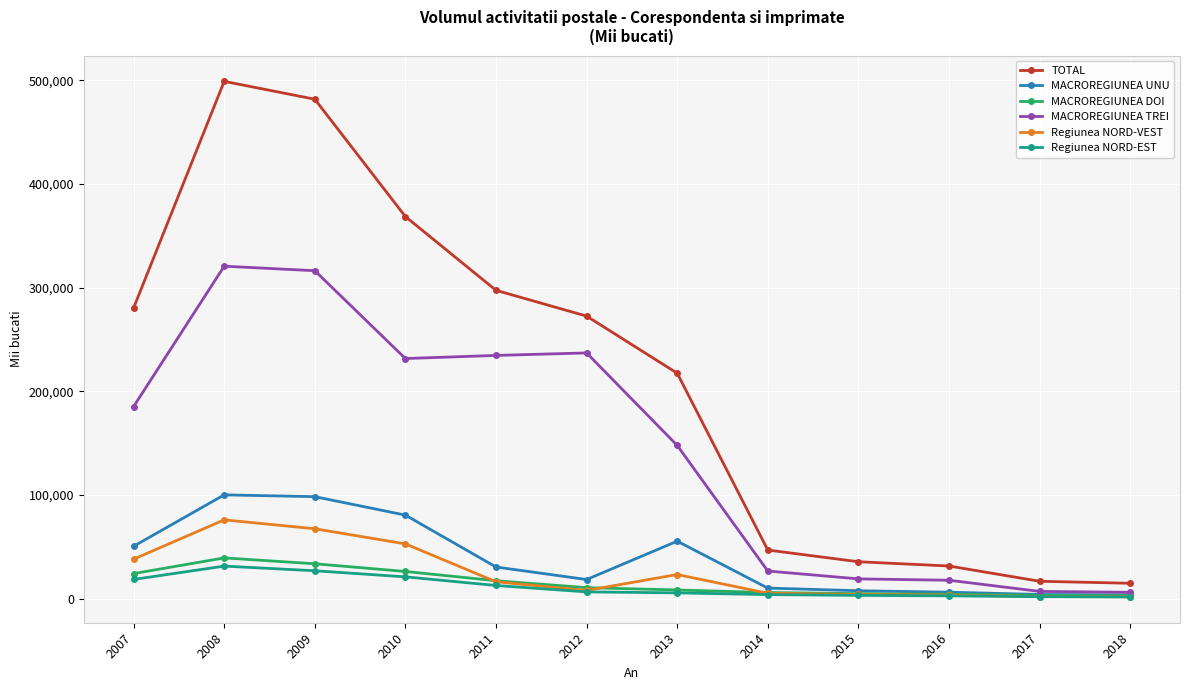

True or false: Regiunea NORD-EST and TOTAL intersect in this chart.

False